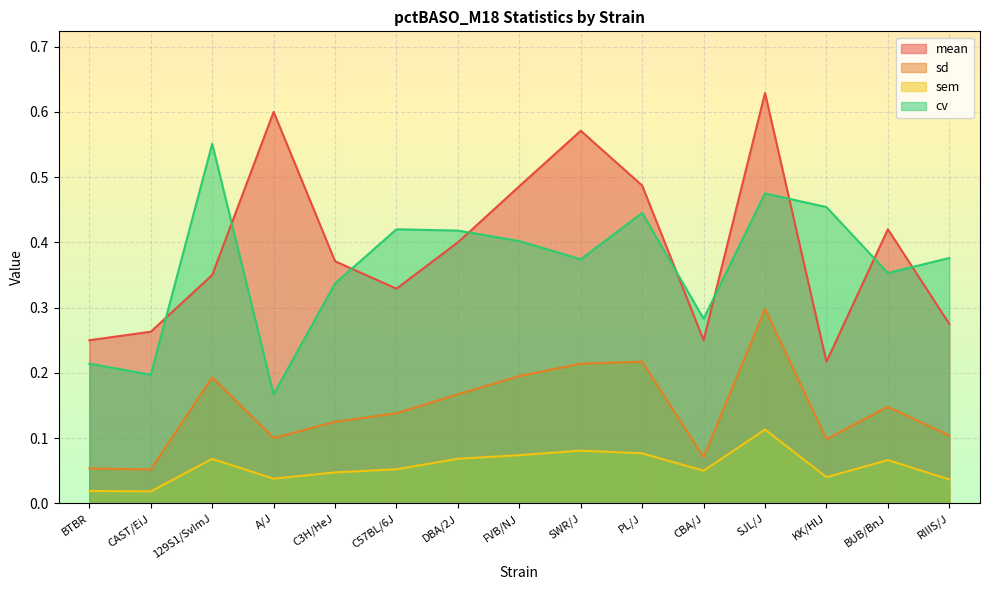

Reading left to right, extract all data points from this chart.

mean: BTBR=0.2	CAST/EiJ=0.3	129S1/SvImJ=0.3	A/J=0.6	C3H/HeJ=0.4	C57BL/6J=0.3	DBA/2J=0.4	FVB/NJ=0.5	SWR/J=0.6	PL/J=0.5	CBA/J=0.2	SJL/J=0.6	KK/HlJ=0.2	BUB/BnJ=0.4	RIIIS/J=0.3
sd: BTBR=0.1	CAST/EiJ=0.1	129S1/SvImJ=0.2	A/J=0.1	C3H/HeJ=0.1	C57BL/6J=0.1	DBA/2J=0.2	FVB/NJ=0.2	SWR/J=0.2	PL/J=0.2	CBA/J=0.1	SJL/J=0.3	KK/HlJ=0.1	BUB/BnJ=0.1	RIIIS/J=0.1
sem: BTBR=0.0	CAST/EiJ=0.0	129S1/SvImJ=0.1	A/J=0.0	C3H/HeJ=0.0	C57BL/6J=0.1	DBA/2J=0.1	FVB/NJ=0.1	SWR/J=0.1	PL/J=0.1	CBA/J=0.1	SJL/J=0.1	KK/HlJ=0.0	BUB/BnJ=0.1	RIIIS/J=0.0
cv: BTBR=0.2	CAST/EiJ=0.2	129S1/SvImJ=0.6	A/J=0.2	C3H/HeJ=0.3	C57BL/6J=0.4	DBA/2J=0.4	FVB/NJ=0.4	SWR/J=0.4	PL/J=0.4	CBA/J=0.3	SJL/J=0.5	KK/HlJ=0.5	BUB/BnJ=0.4	RIIIS/J=0.4